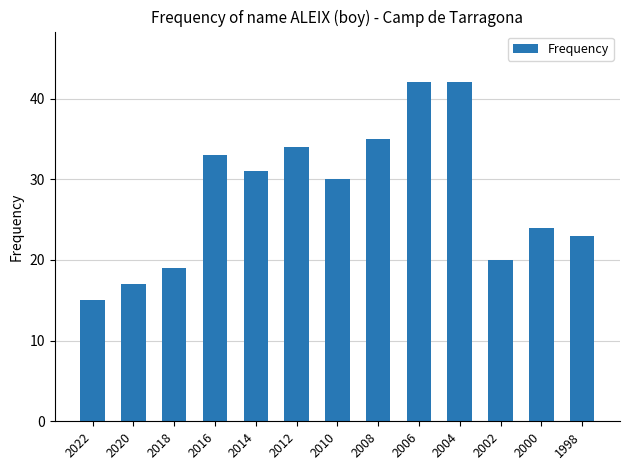

Reading left to right, extract all data points from this chart.

15	17	19	33	31	34	30	35	42	42	20	24	23